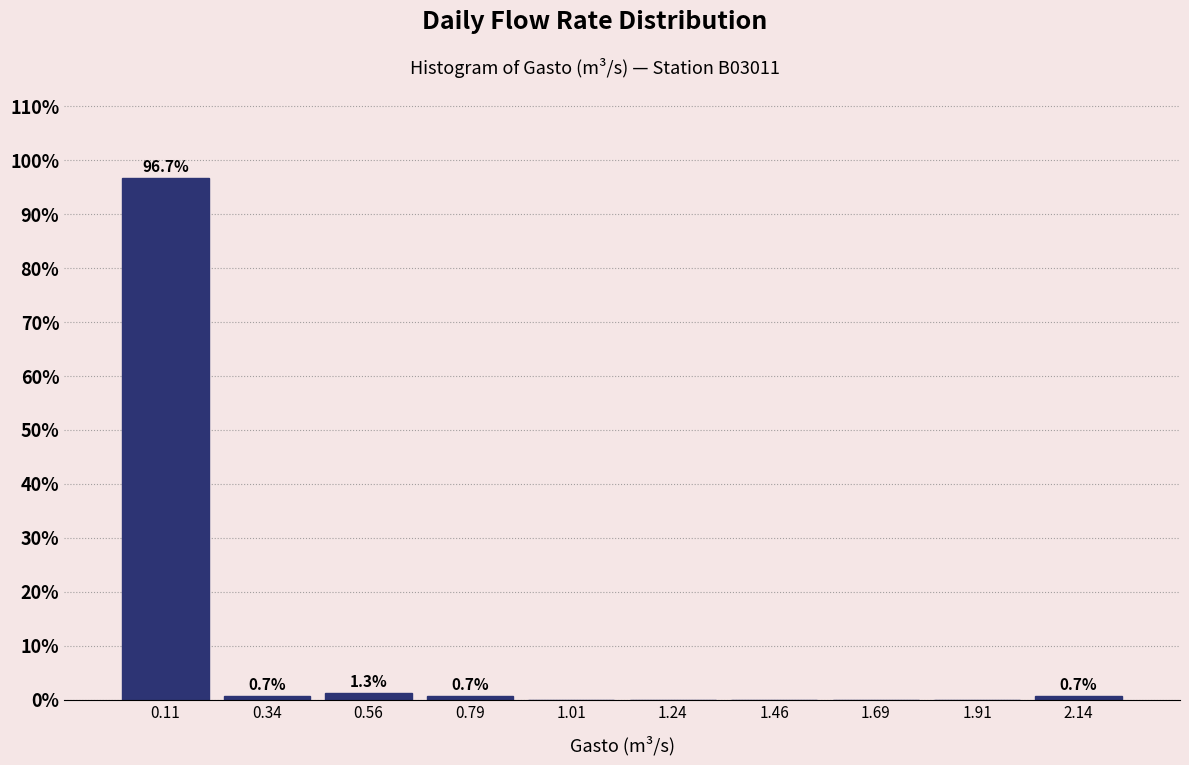

Which range on the x-axis has the tallest bar?

0.000 to 0.225